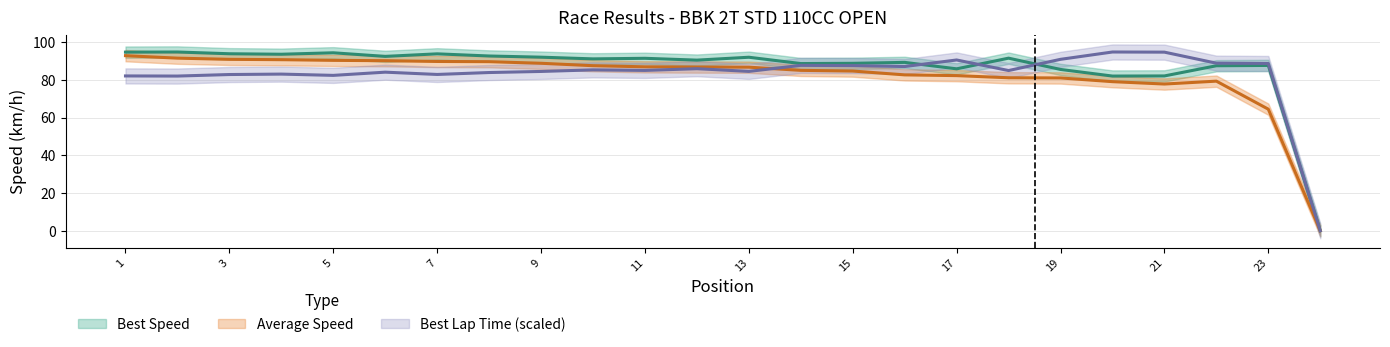

What are all the series names shown in the legend?

Best Lap time, Best Speed, Average Speed